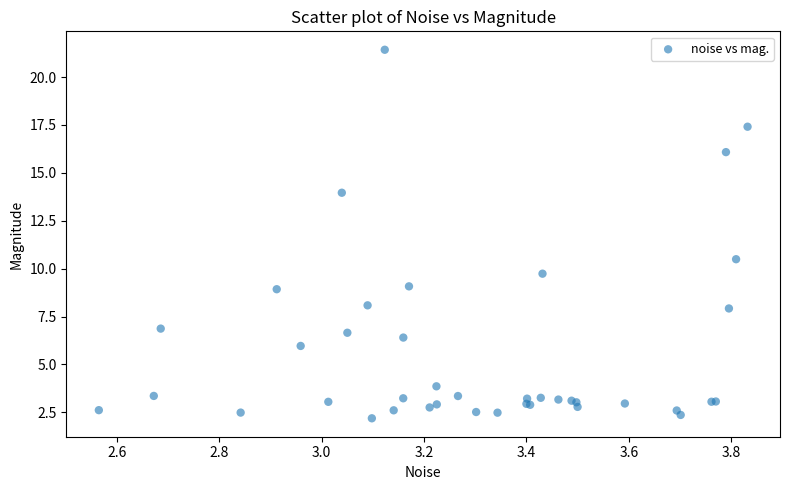

What Y value in the scatter plot is closest to 11?

10.5